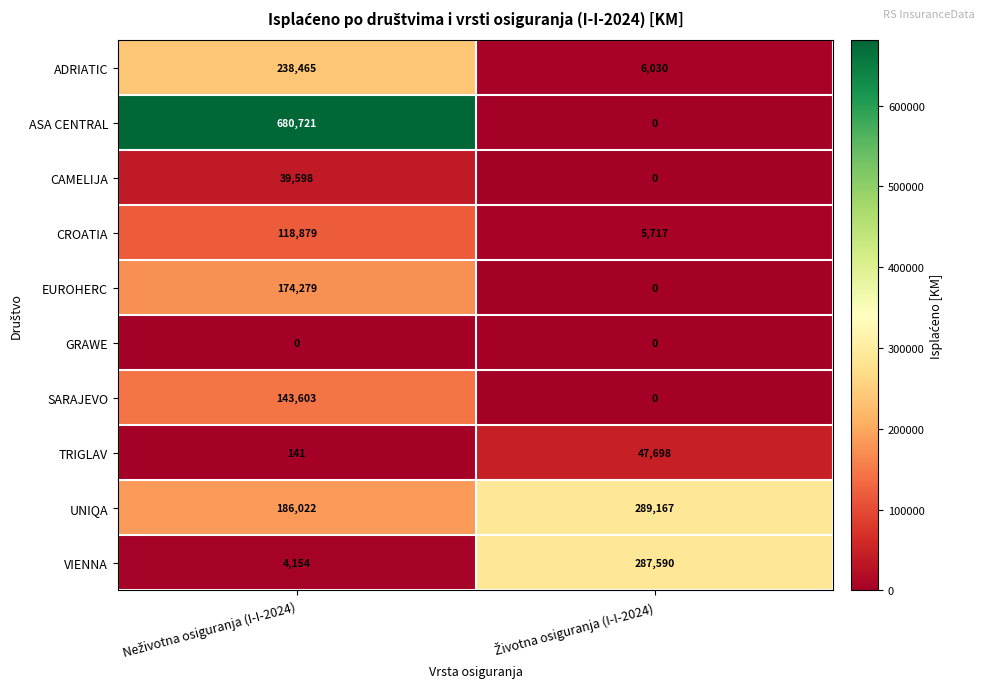

What is the average value of the VIENNA series?

145872